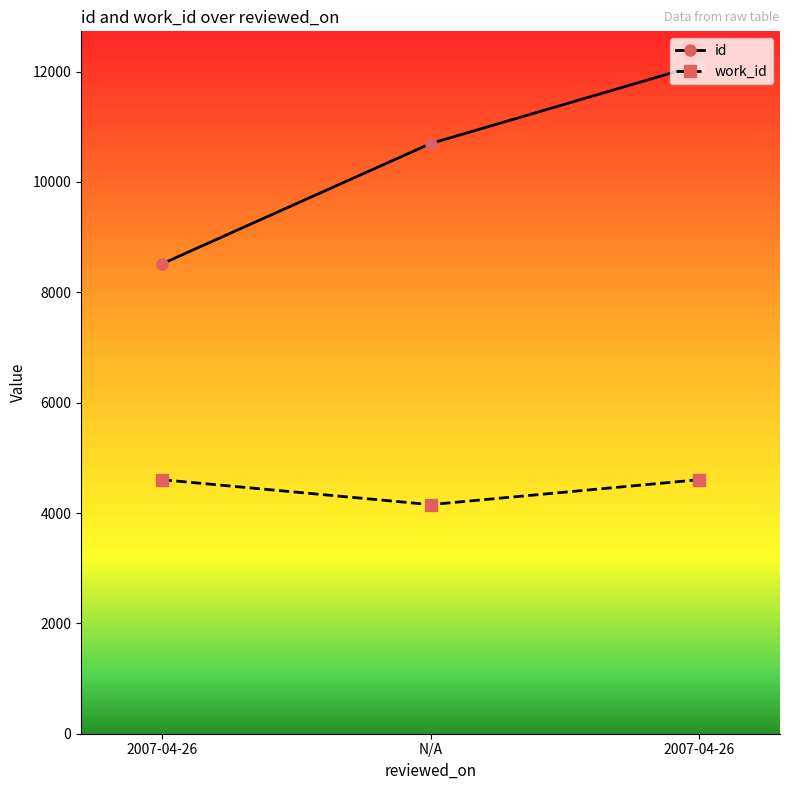

Which category has the lowest value across all series?

N/A